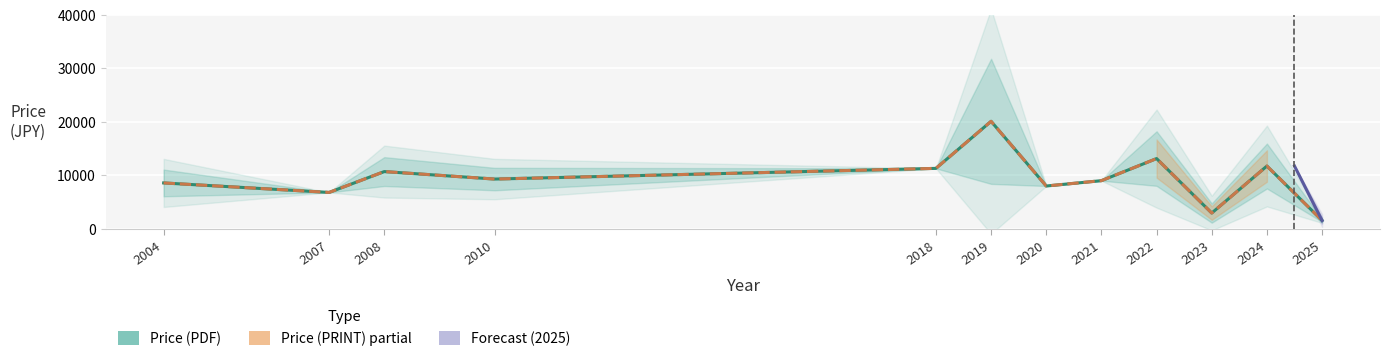

The value of Price (PDF) at 2018 is 11300. True or false?

True